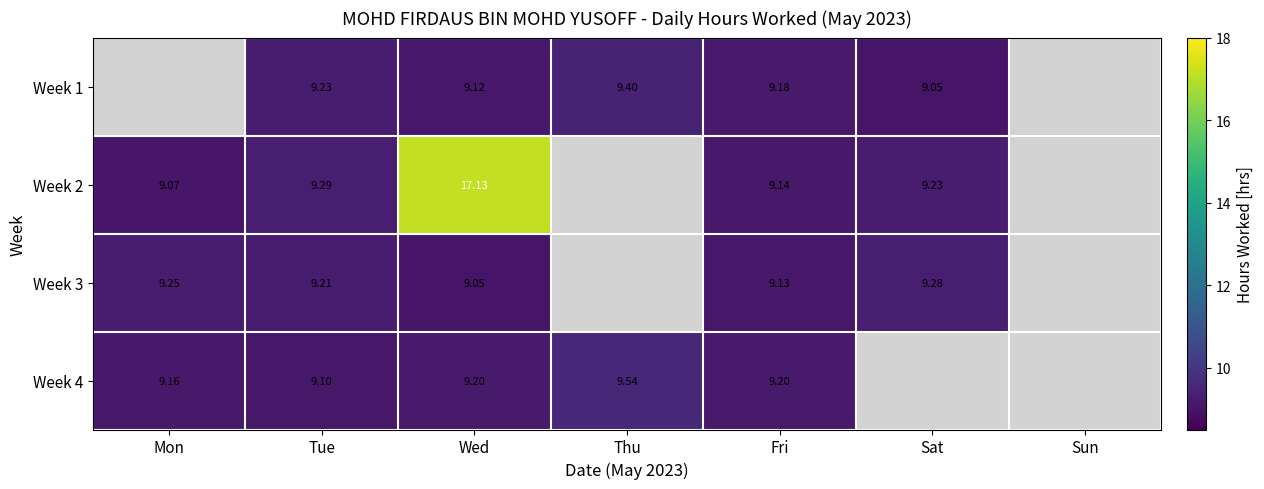

Is the value of Week 3 at Tue greater than the value of Week 1 at Fri?

Yes